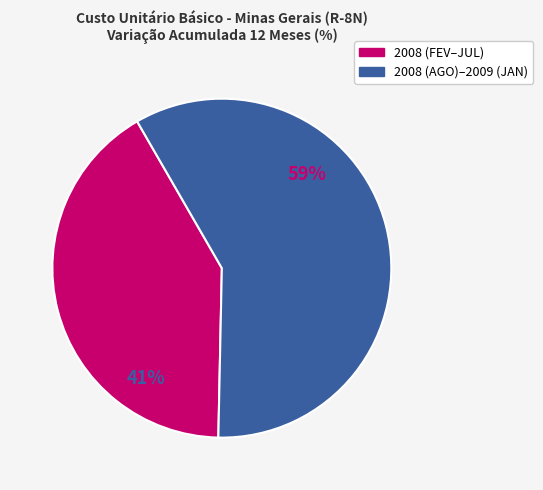

How many slices are in this pie chart?

2